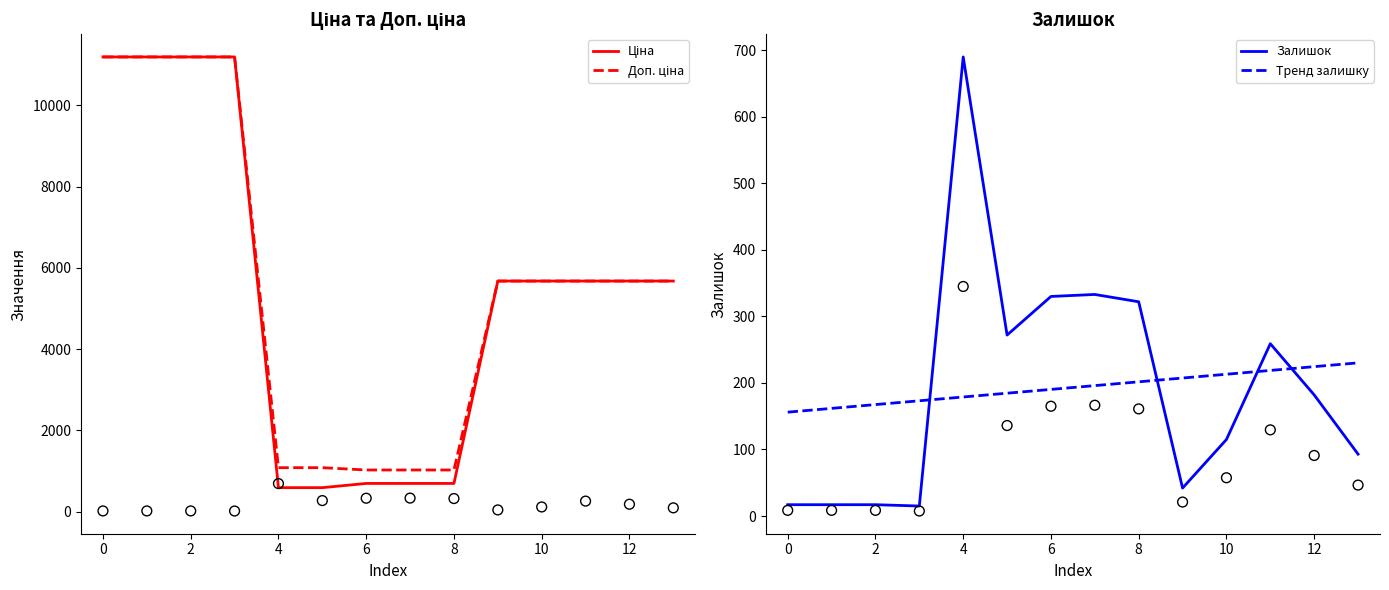

Which series ends up on top after the final intersection of Залишок and Тренд залишку?

Тренд залишку